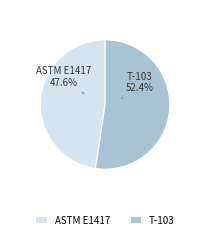

To the nearest percent, what portion does T-103 represent?

52%